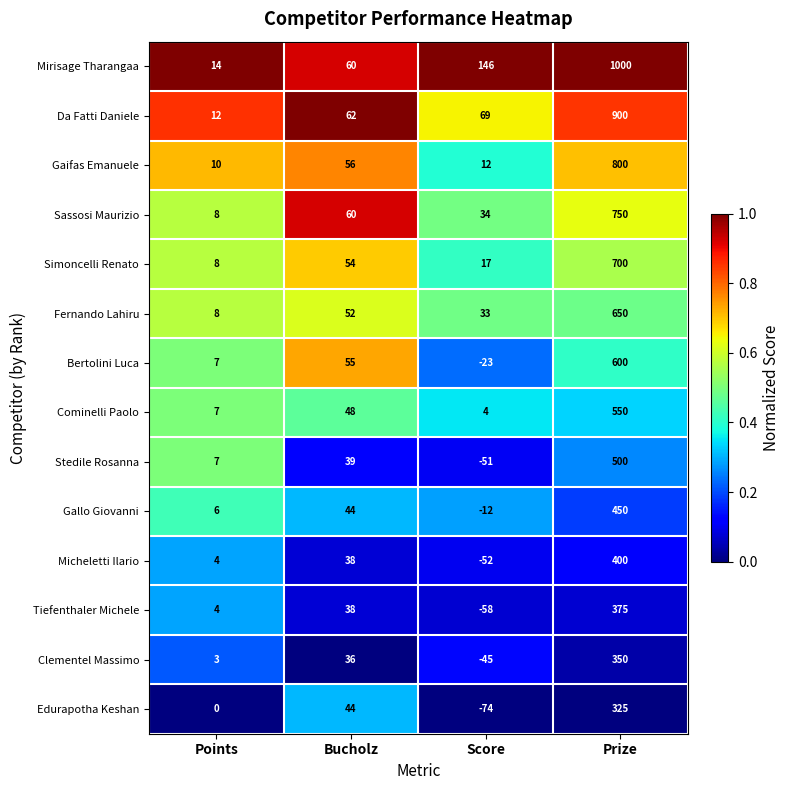

Which series has the largest total across all categories?

Mirisage Tharangaa